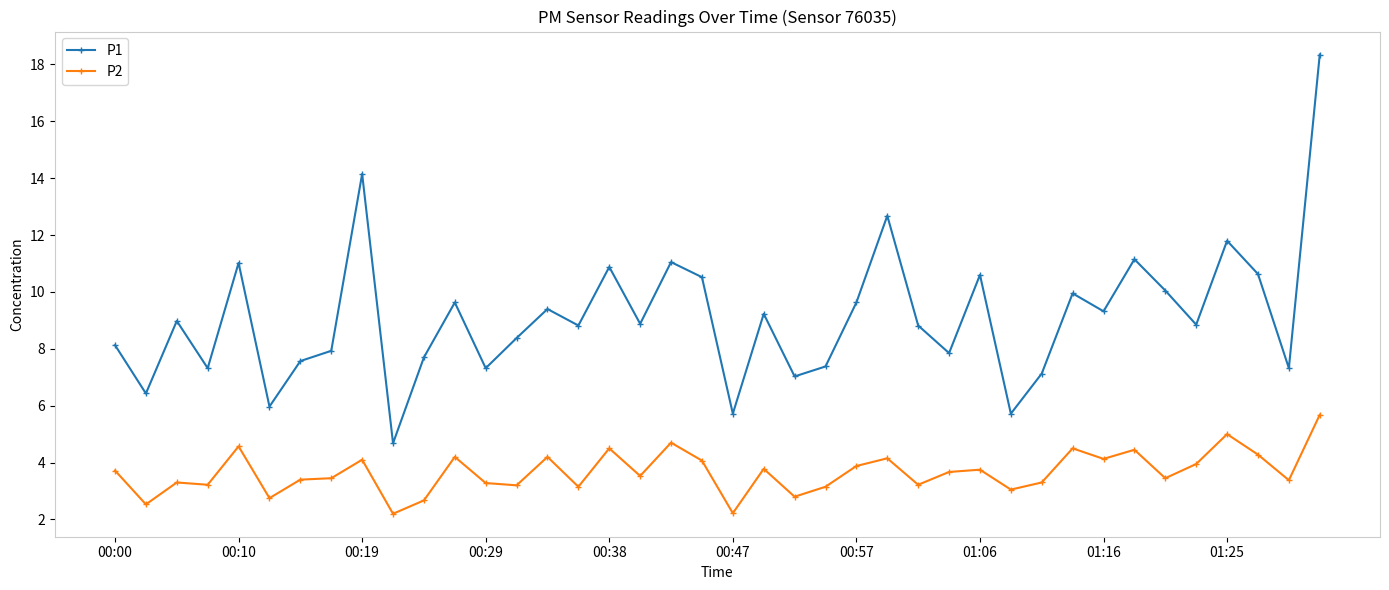

Which series has the largest total across all categories?

P1